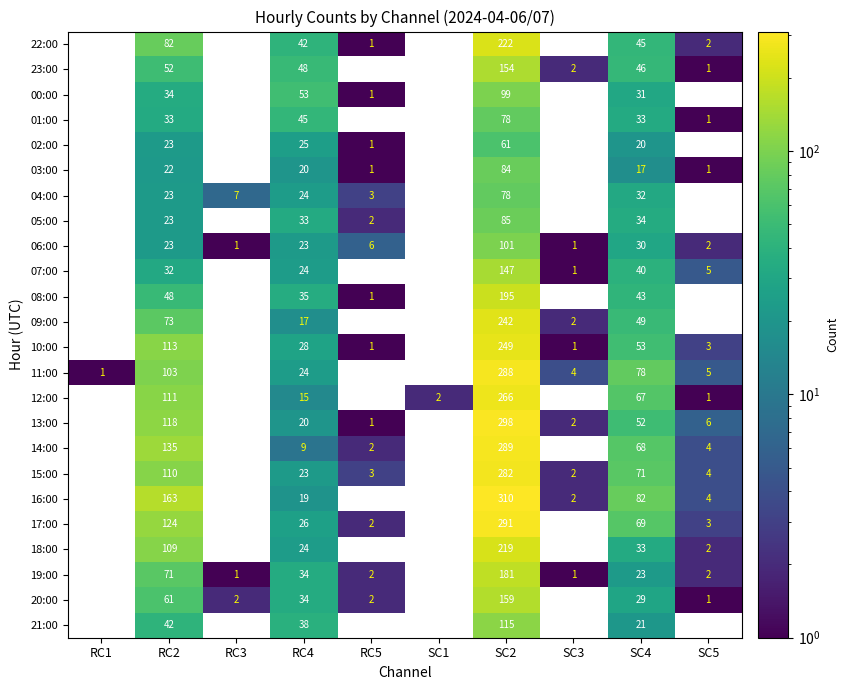

What is the sum of the 16:00 values at RC1 and SC5?

4